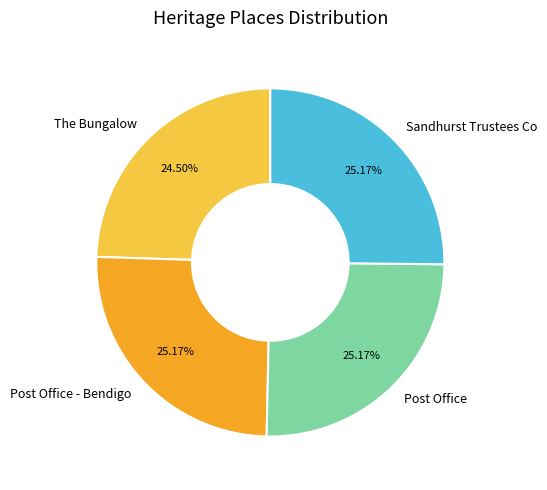

Is it true that Post Office - Bendigo is 33% of the pie?

False